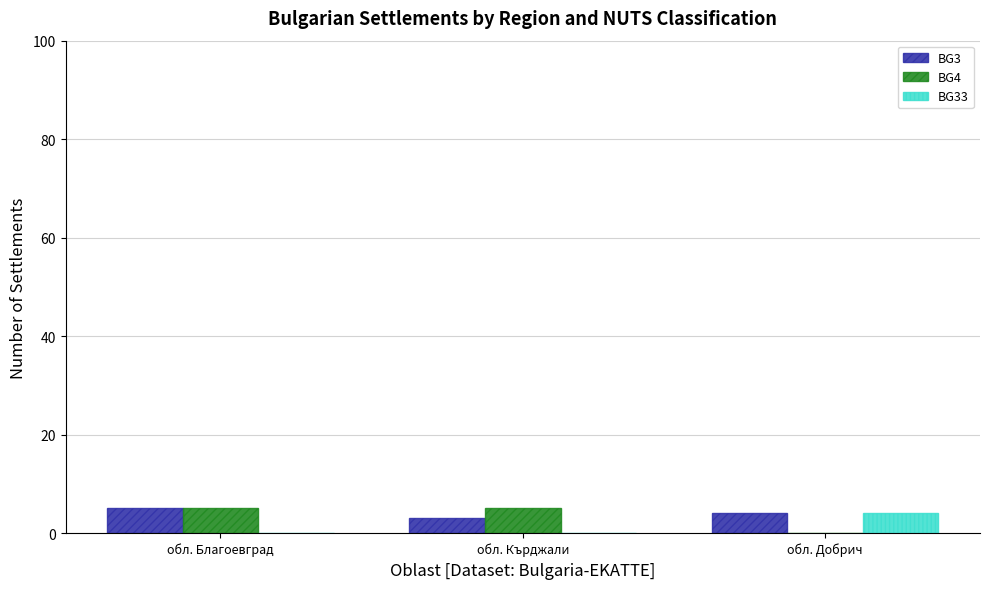

What is the maximum value shown in the chart?

5